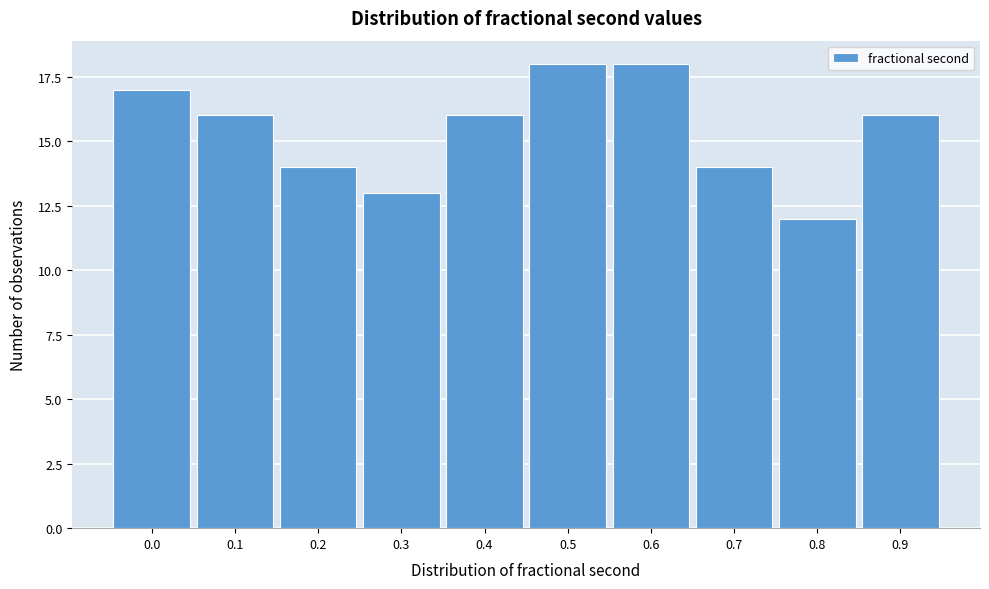

Reading left to right, what are all the values shown in this chart?

17	16	14	13	16	18	18	14	12	16